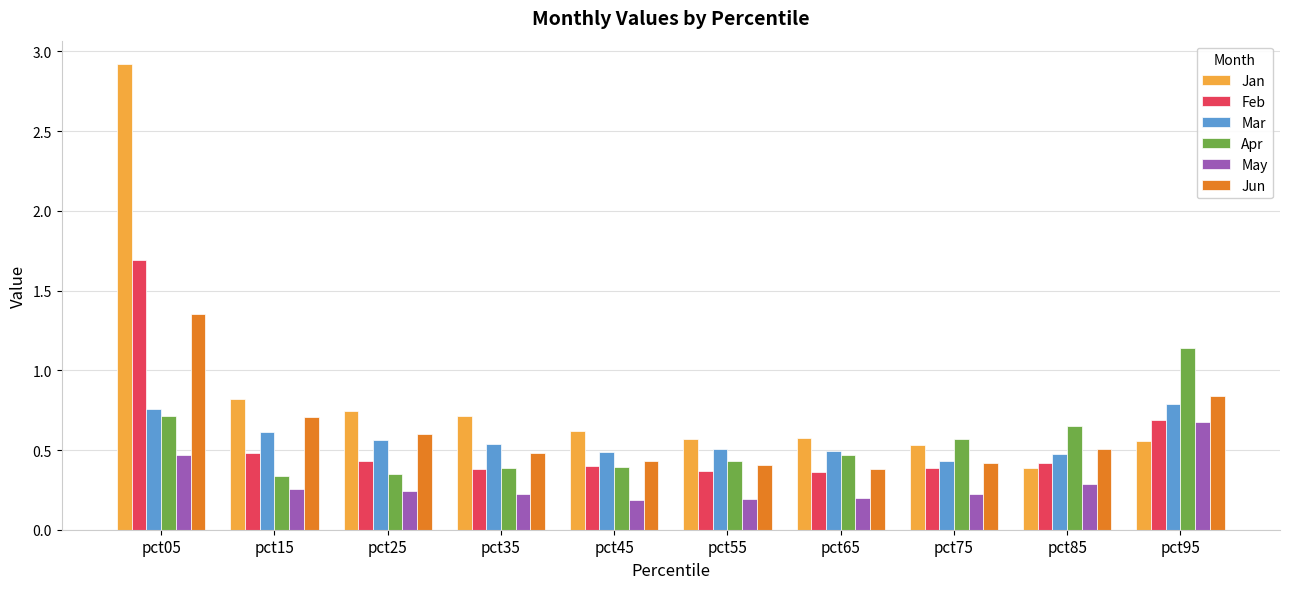

At which label is Feb closest to 1?

pct95